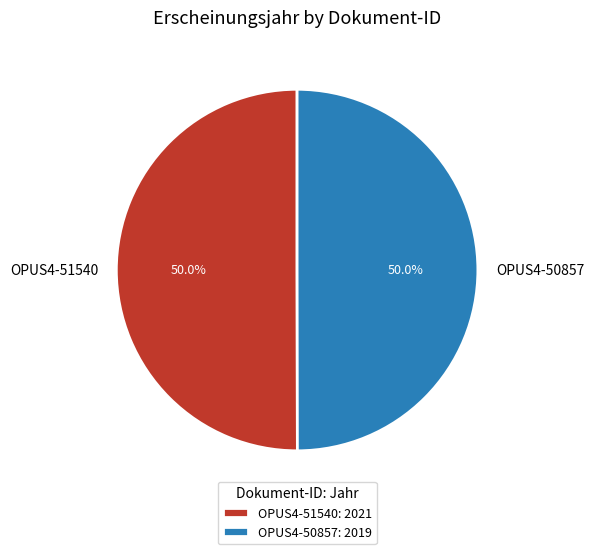

How many slices are in this pie chart?

2